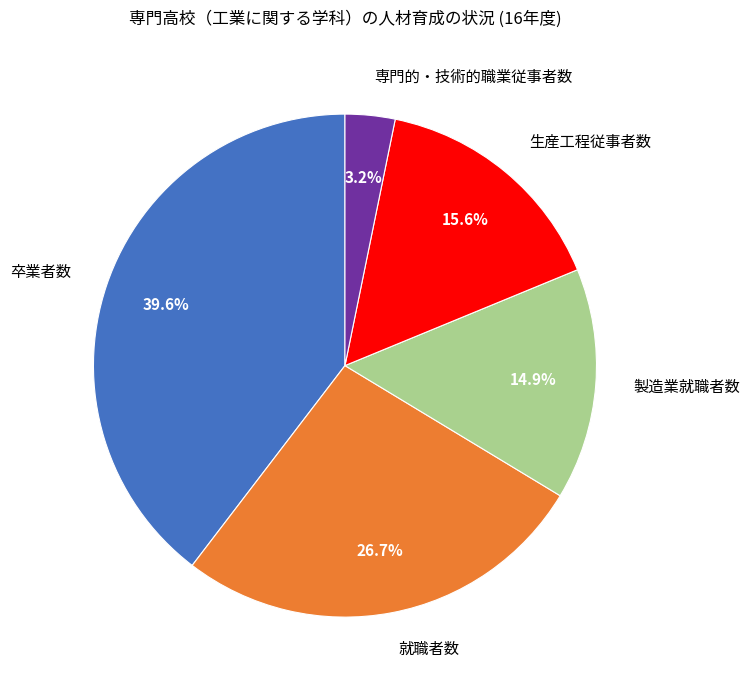

Which category has the smallest portion of the pie?

専門的・技術的職業従事者数